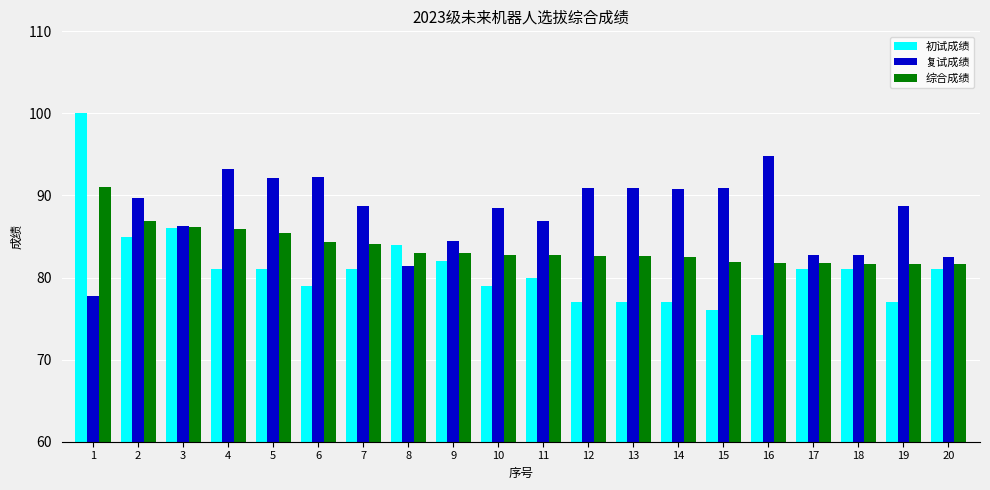

What are all the series names shown in the legend?

初试成绩, 复试成绩, 综合成绩